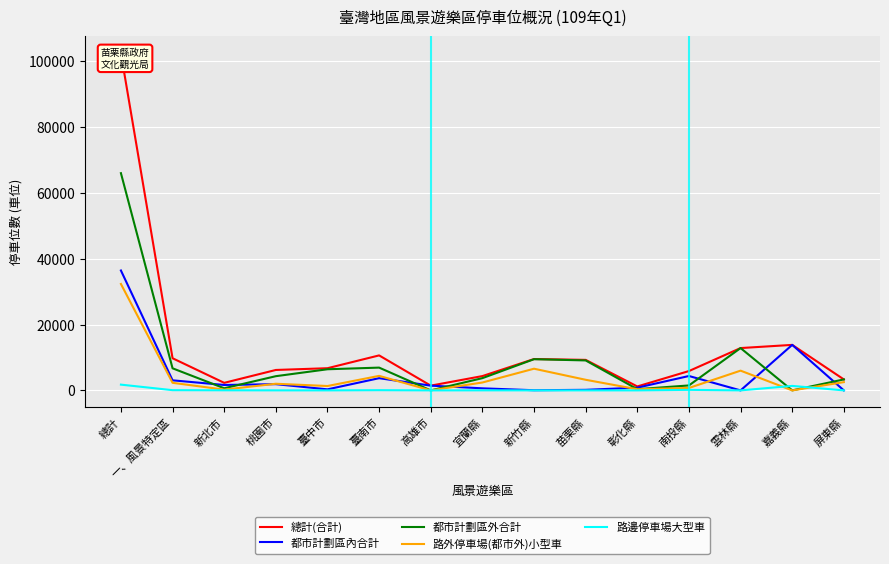

The 都市計劃區內合計 series shows 1890 at 桃園市. True or false?

True